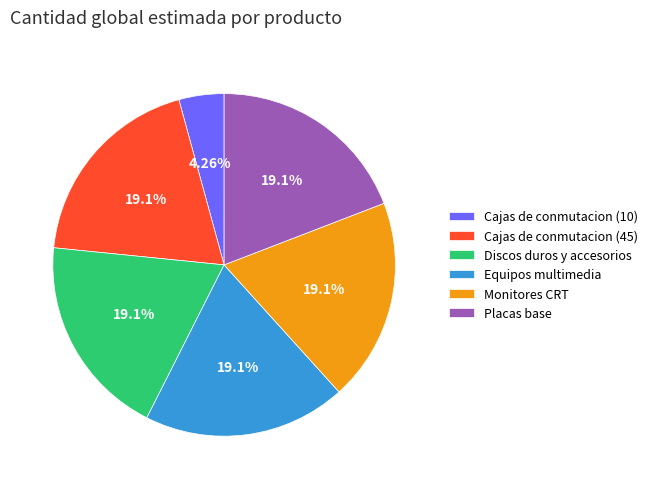

To the nearest percent, what is the combined percentage of Placas base and Equipos multimedia?

38%